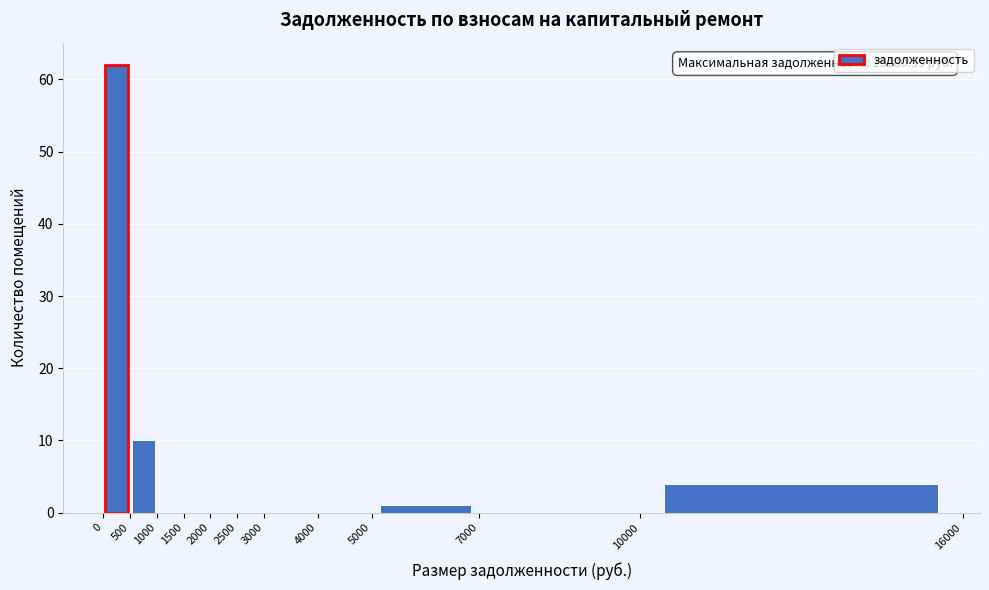

Over which range of the x-axis is the bar tallest?

0 to 500